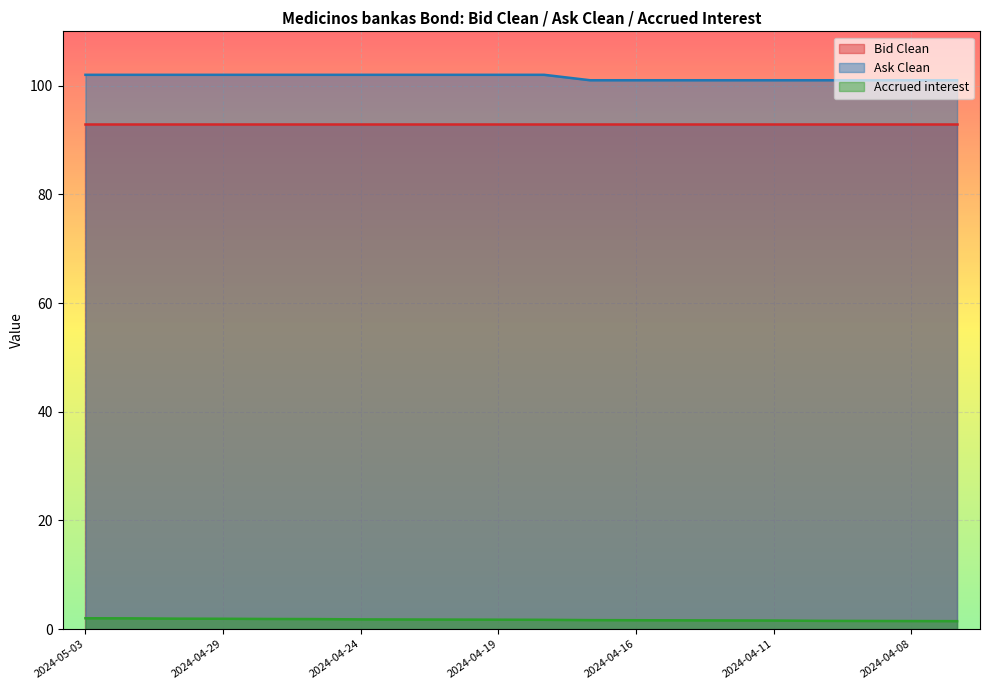

Between 2024-04-26 and 2024-04-09, which is larger?

2024-04-26